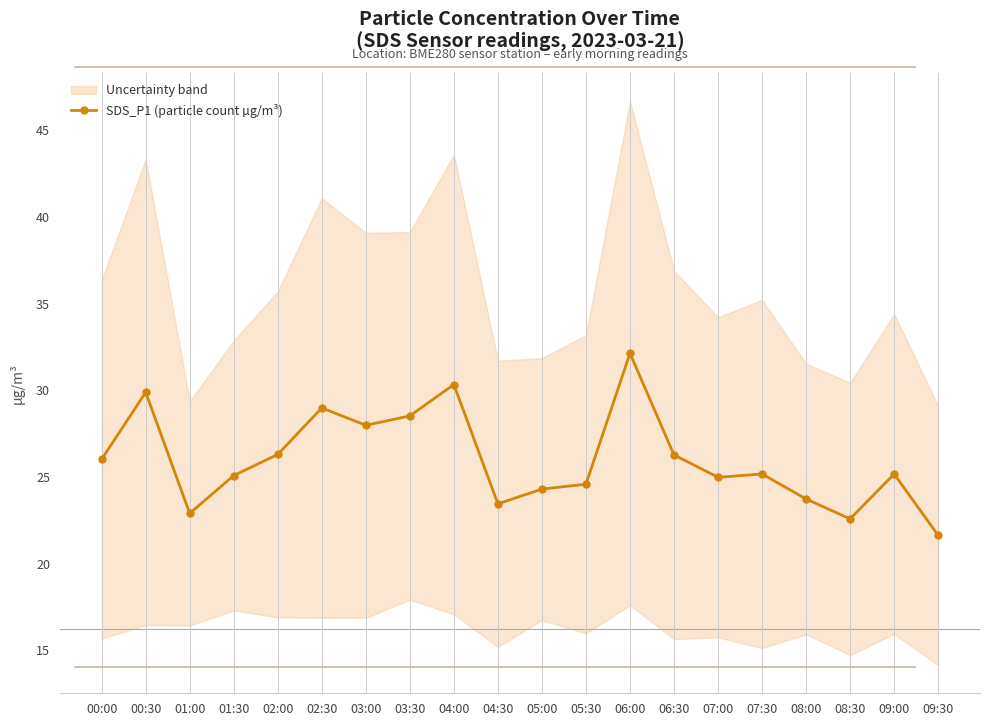

What is the sum of all values?

520.0